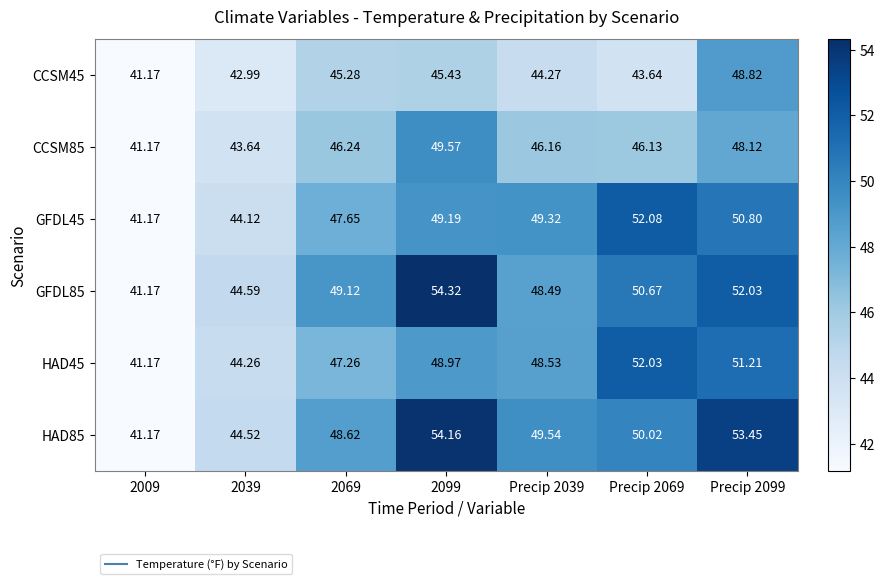

What is the smallest value displayed?

41.2